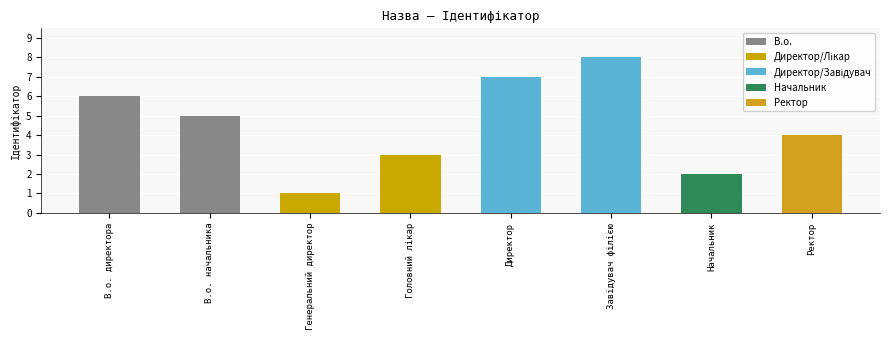

What is the label of the 1st bar from the left?

В.о. директора